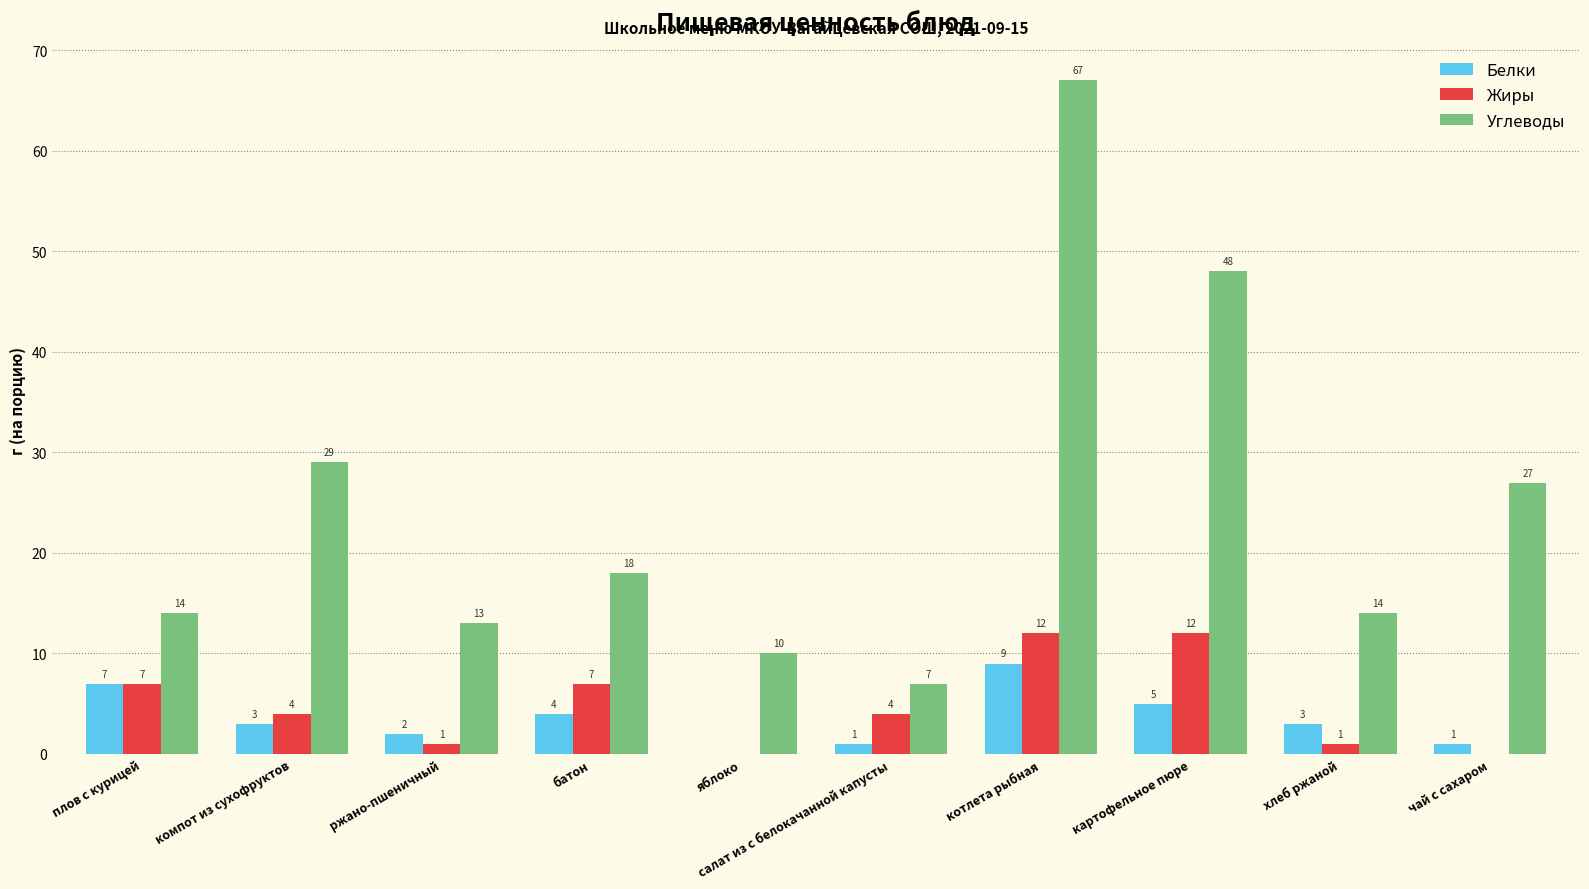

How many categories are shown in the chart?

10